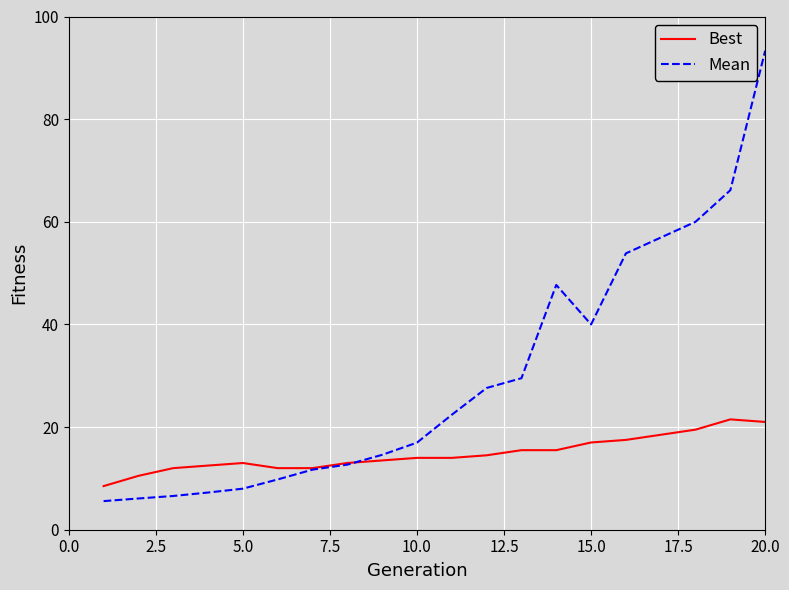

List the series in order of their peak value, lowest first.

Best, Mean